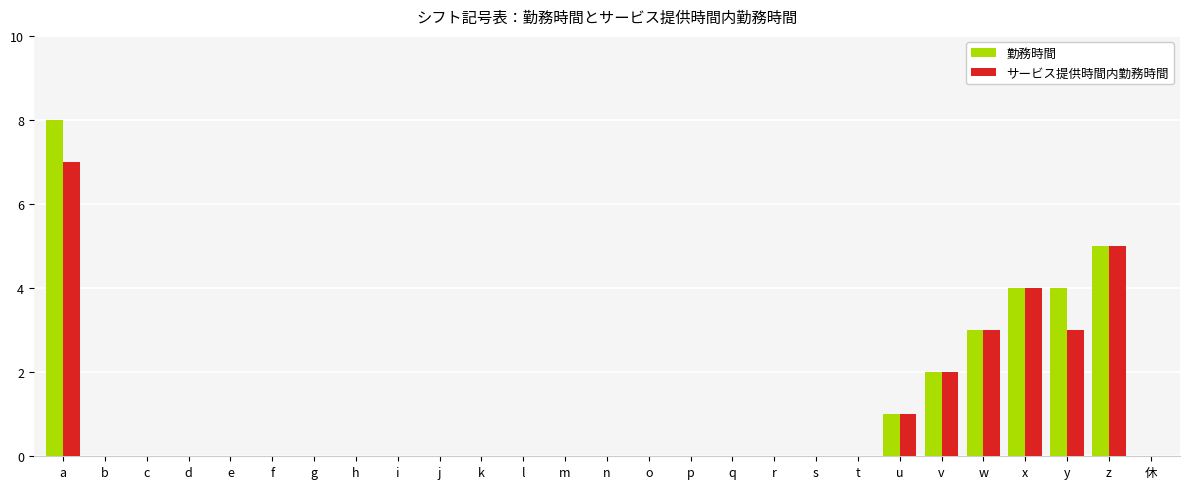

What is the difference between the 勤務時間 values at z and s?

5